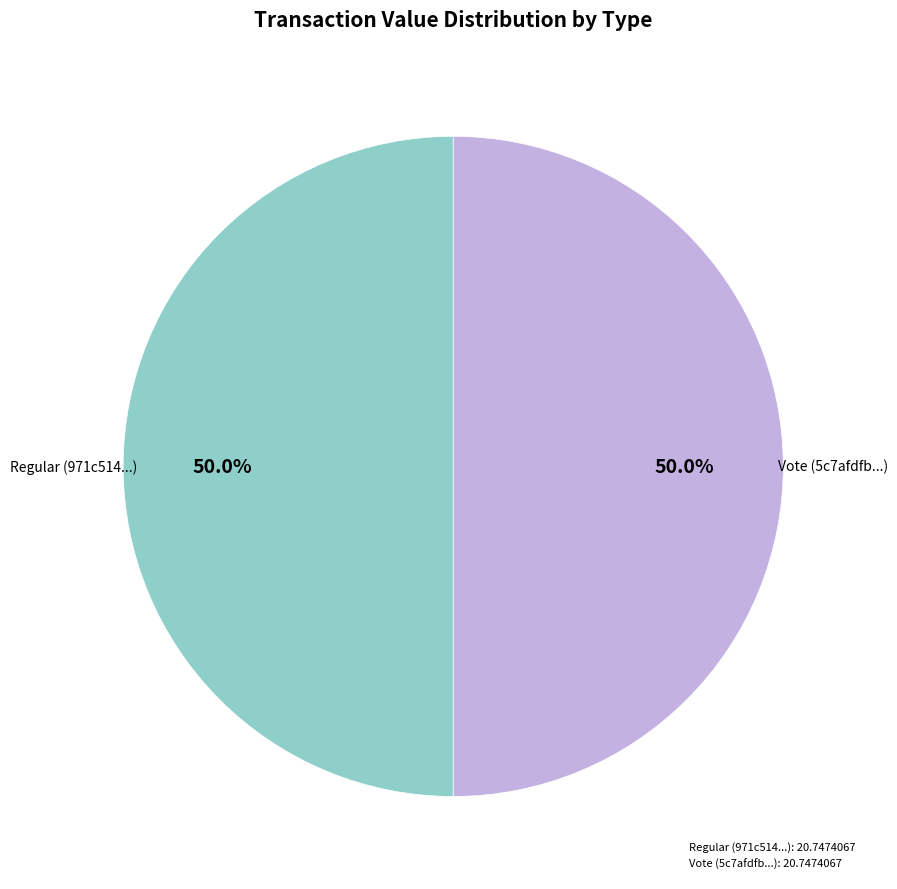

Which category has the biggest portion of the pie?

io_index=2 (Vote)